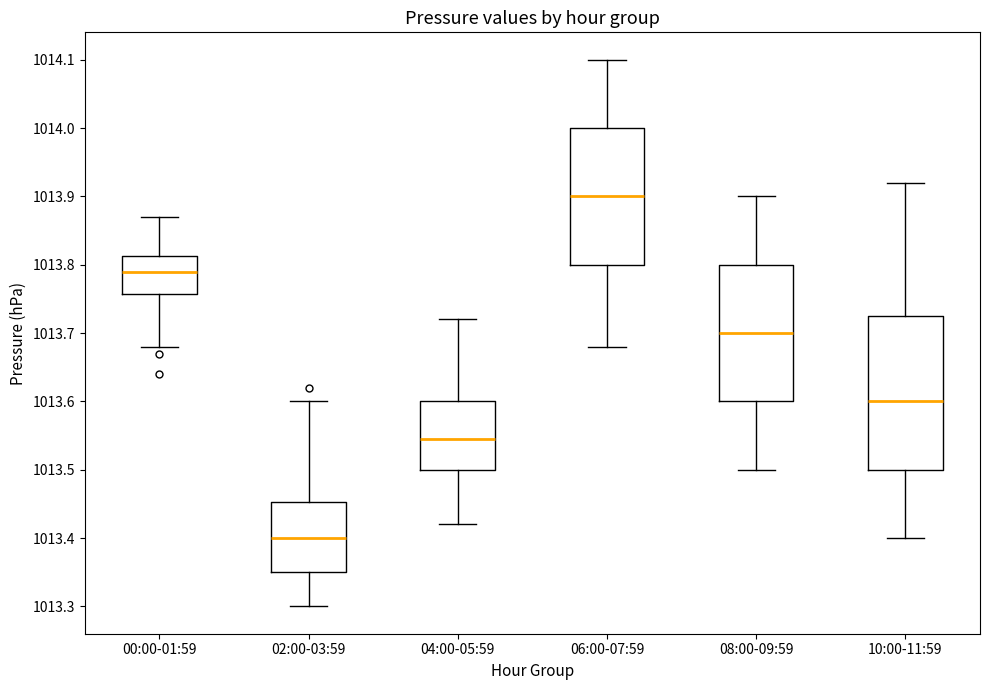

Reading left to right, read every box against the y-axis: the position of its median line, the range the box covers, and the ends of its whiskers. The values are not printed on the chart, so give them approximately, as read against the axis.

00:00-01:59: median 1013.79, box 1013.76 to 1013.81, whiskers 1013.68 to 1013.87
02:00-03:59: median 1013.40, box 1013.35 to 1013.45, whiskers 1013.30 to 1013.60
04:00-05:59: median 1013.55, box 1013.50 to 1013.60, whiskers 1013.42 to 1013.72
06:00-07:59: median 1013.90, box 1013.80 to 1014.00, whiskers 1013.68 to 1014.10
08:00-09:59: median 1013.70, box 1013.60 to 1013.80, whiskers 1013.50 to 1013.90
10:00-11:59: median 1013.60, box 1013.50 to 1013.73, whiskers 1013.40 to 1013.92